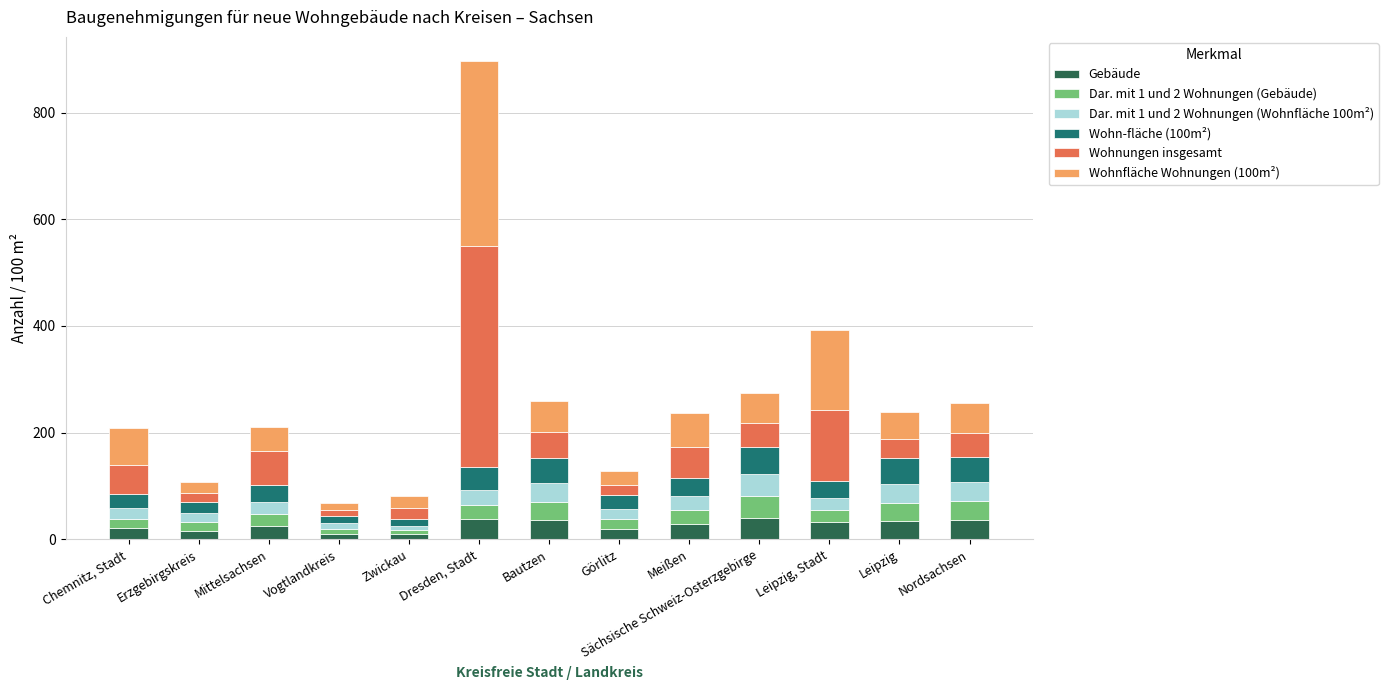

At which category is the sum across all series the highest?

Dresden, Stadt